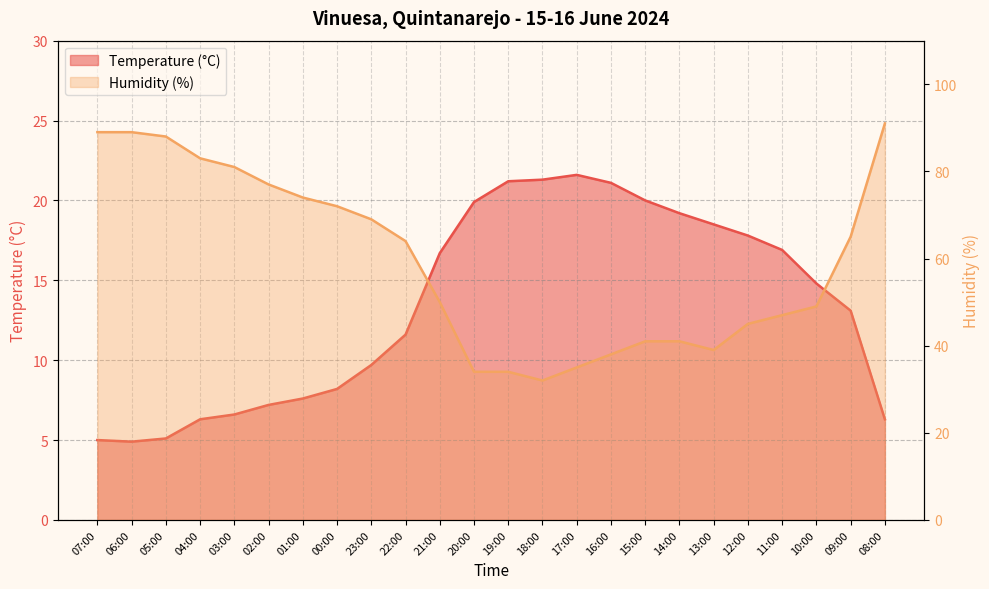

True or false: Temperature (C) and Humidity (%) intersect in this chart.

False